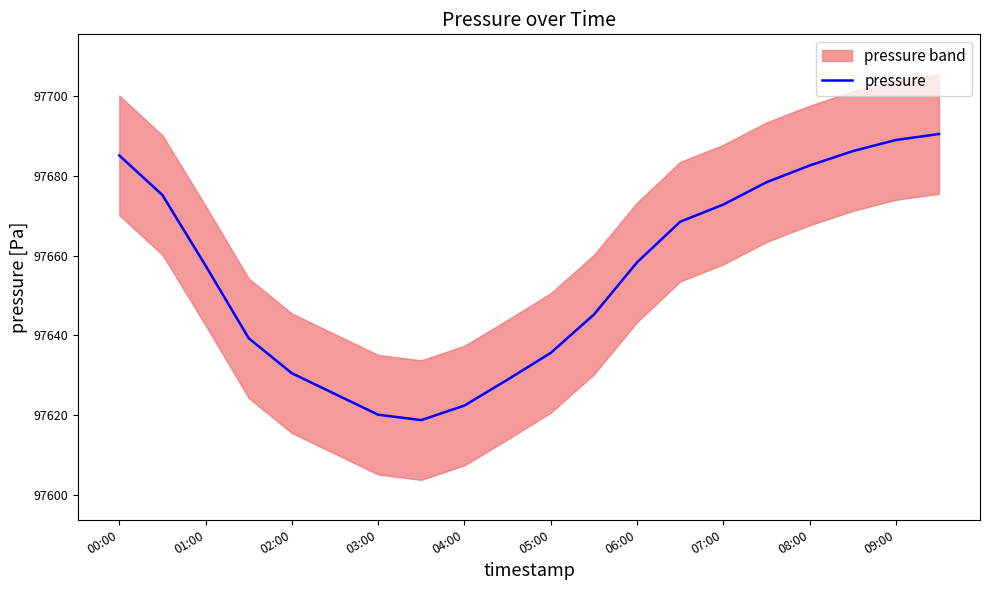

The pressure series shows 97657.5 at 01:00. True or false?

True